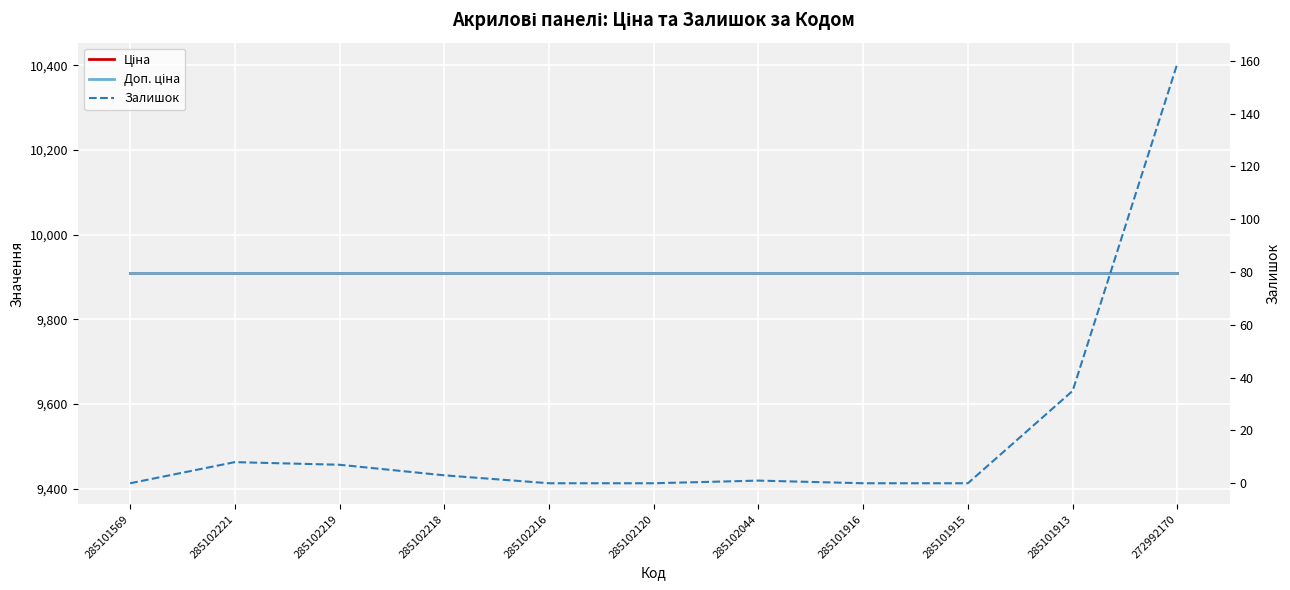

True or false: Ціна and Залишок intersect in this chart.

False